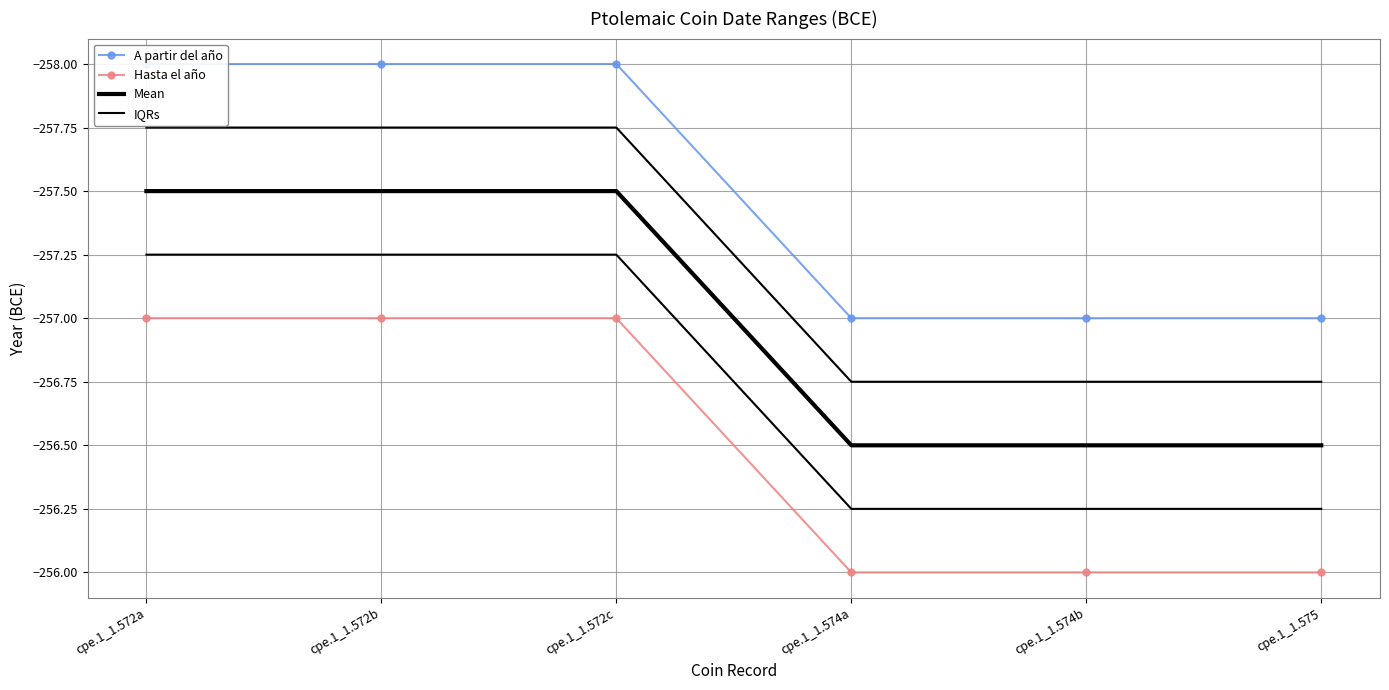

Which series has the widest spread of values?

A partir del año